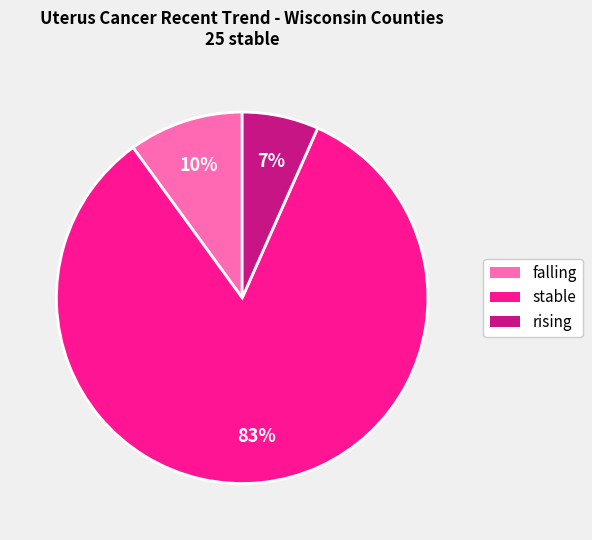

To the nearest percent, what is the average slice percentage?

33%